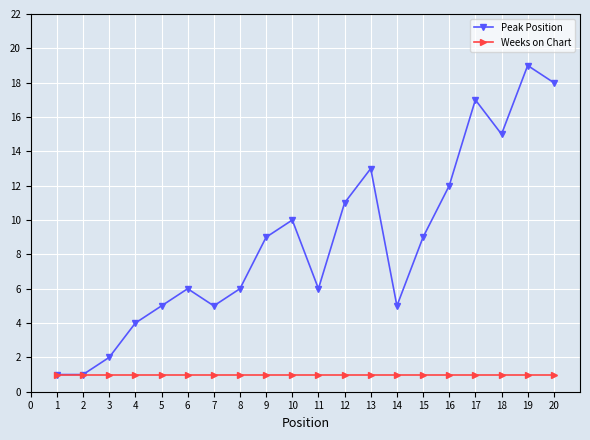

What is the maximum value for Peak Position?

19